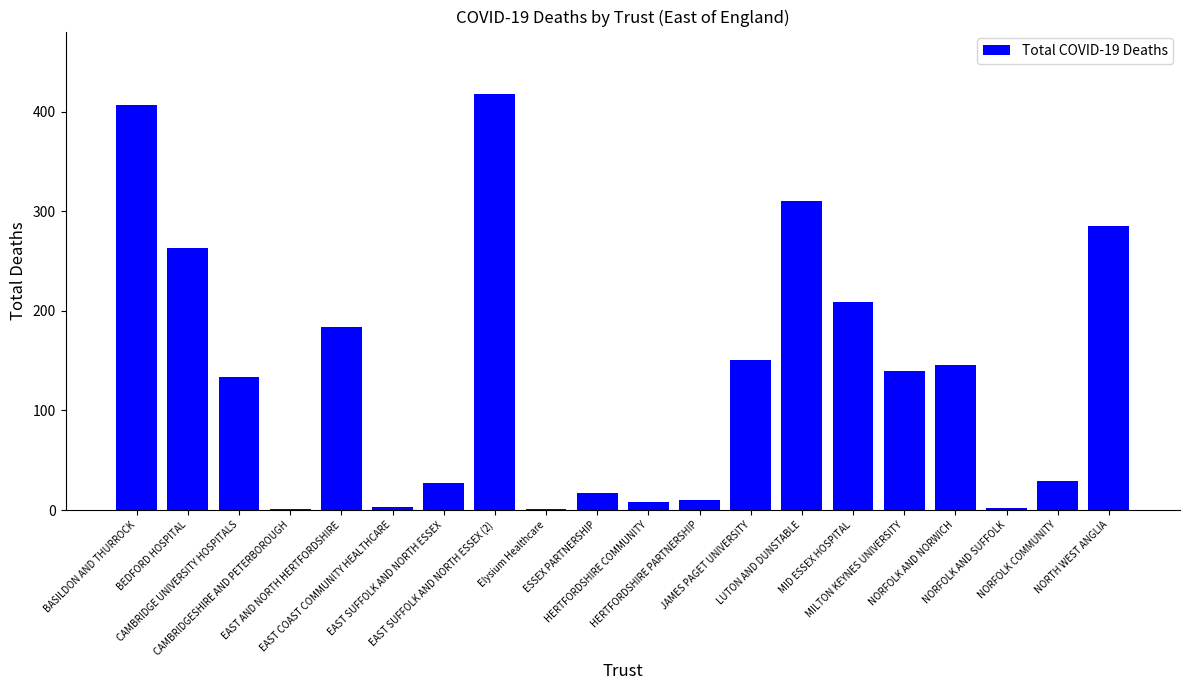

Is it true that the value at EAST SUFFOLK AND NORTH ESSEX is 27?

True